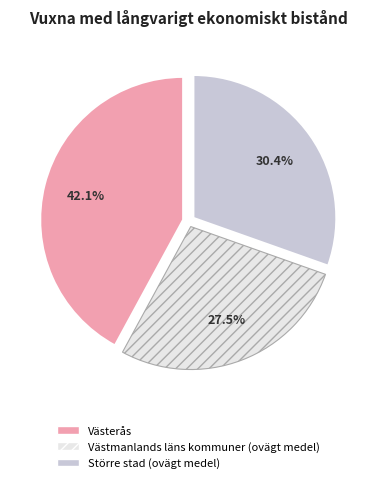

To the nearest percent, what is the difference between the largest and smallest slice percentages?

15%